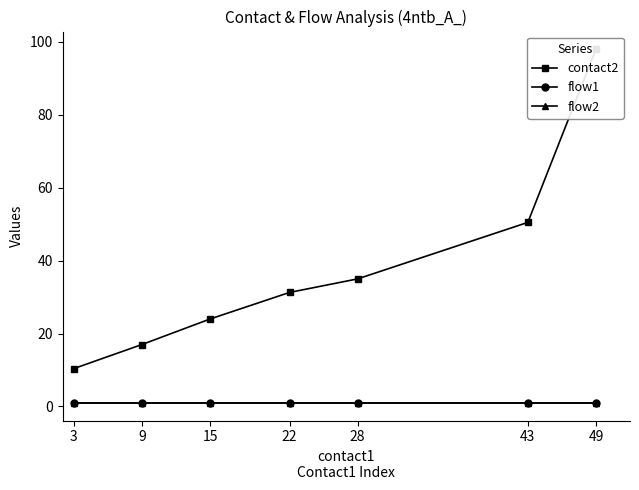

True or false: contact2 has a value of 10.3 at 28.

False